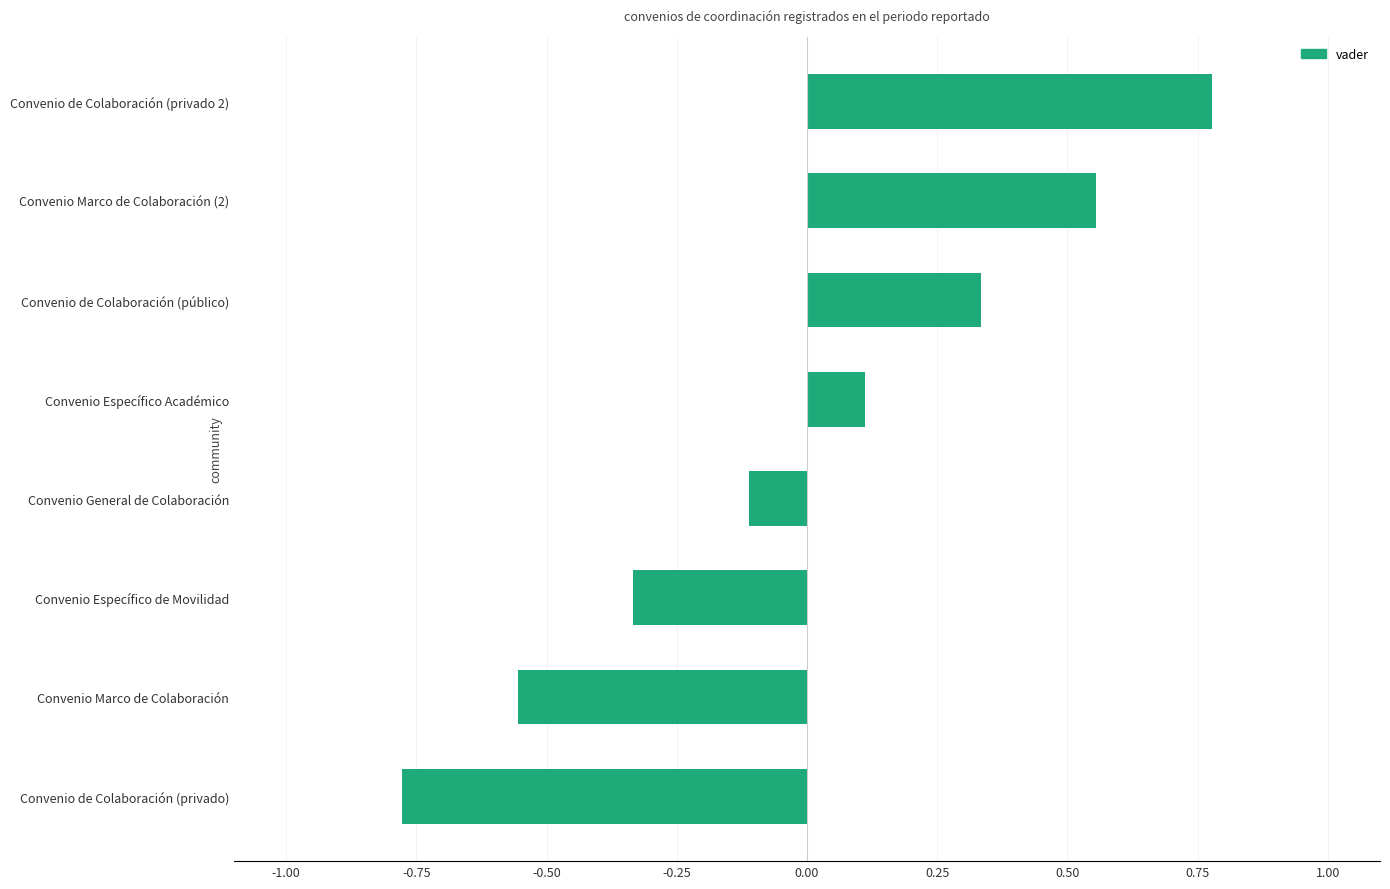

List the labels in order of value, largest first.

Convenio de Colaboración (privado 2), Convenio Marco de Colaboración (2), Convenio de Colaboración (público), Convenio Específico Académico, Convenio General de Colaboración, Convenio Específico de Movilidad, Convenio Marco de Colaboración, Convenio de Colaboración (privado)